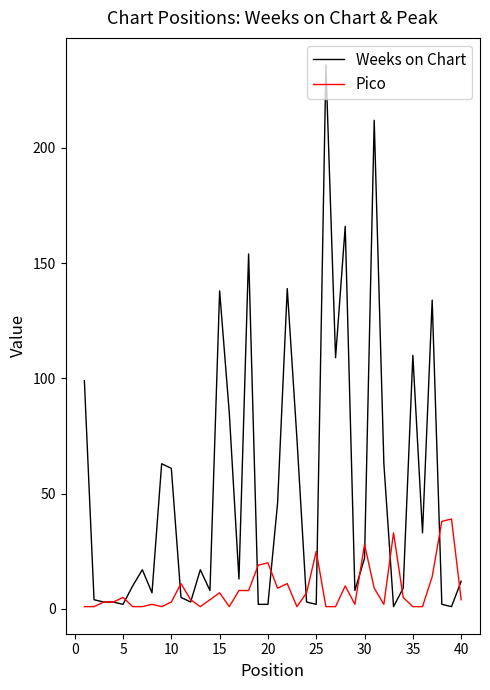

What is the maximum value shown in the chart?

236